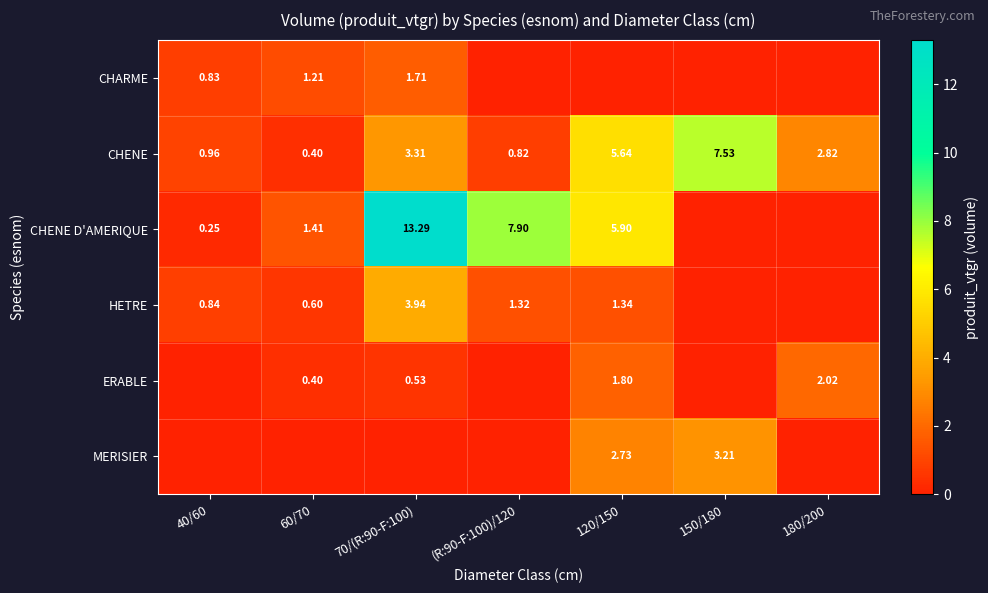

List the series in order of their peak value, lowest first.

CHARME, ERABLE, MERISIER, HETRE, CHENE, CHENE D'AMERIQUE